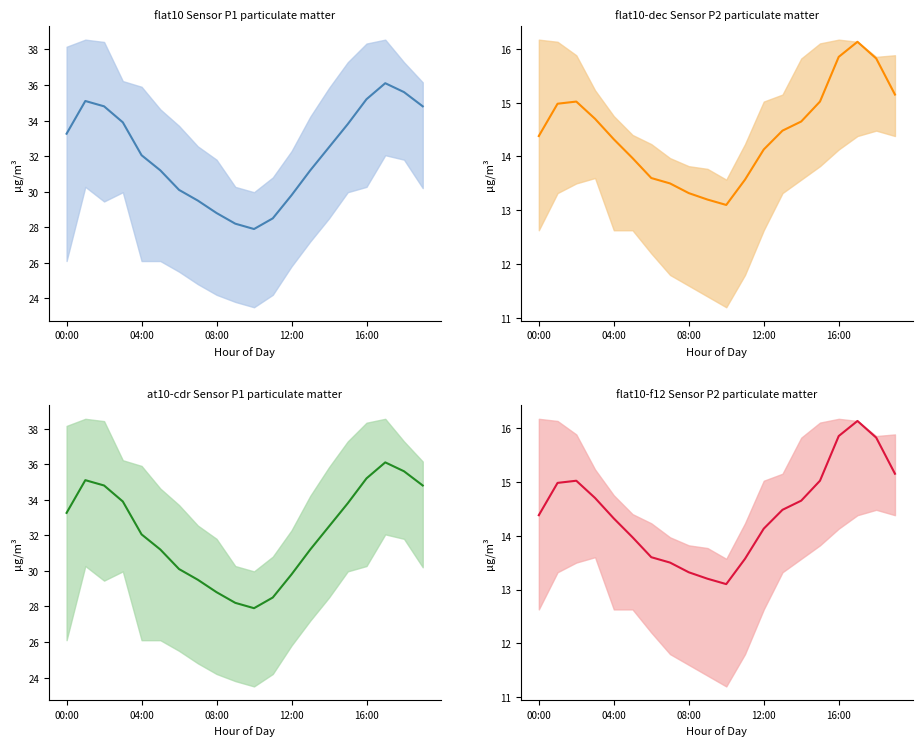

The chart shows a value of 23.7 at 7. True or false?

False